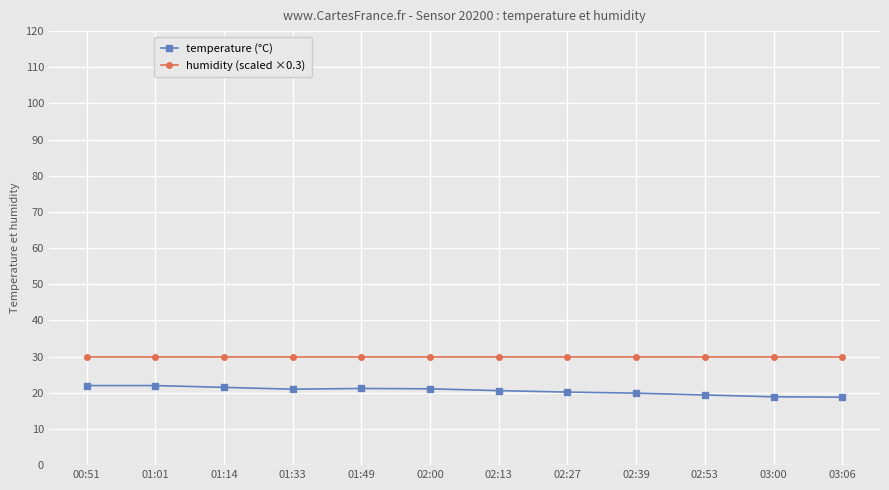

The humidity (scaled ×0.3) series shows 7.4 at 02:39. True or false?

False